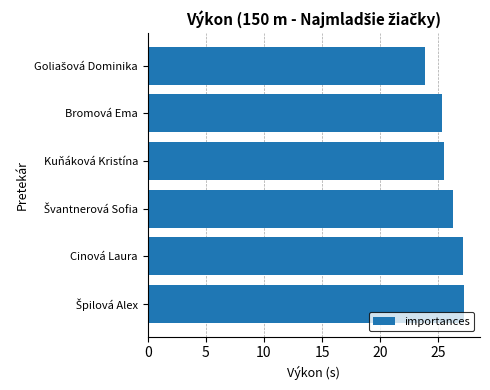

How many data points are less than 26?

3